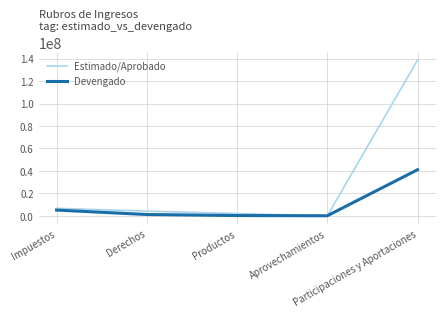

List the labels in order of Estimado/Aprobado value, smallest first.

Aprovechamientos, Productos, Derechos, Impuestos, Participaciones y Aportaciones